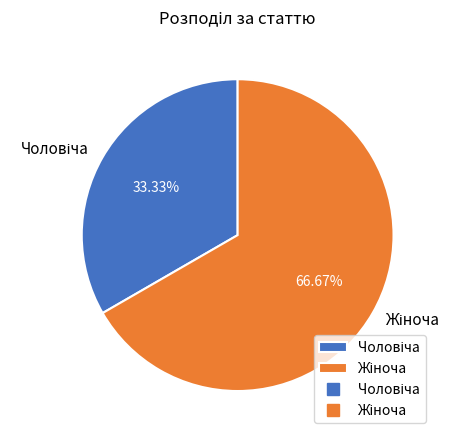

Is there any slice that represents more than half of the pie?

Yes